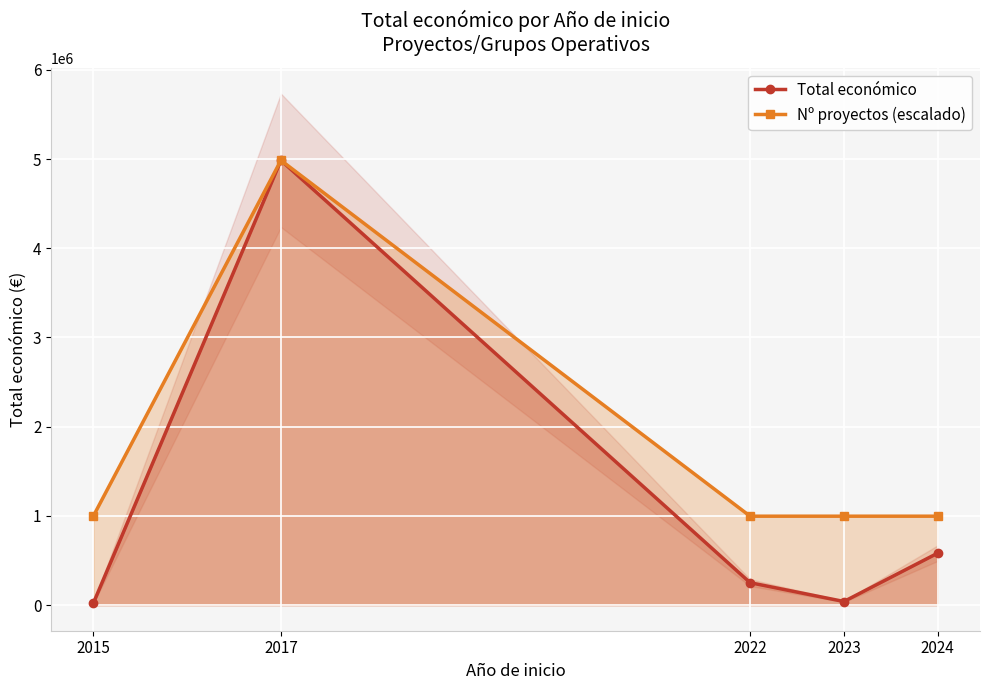

True or false: Nº proyectos (escalado) has more than 0 points higher than both neighbors.

True